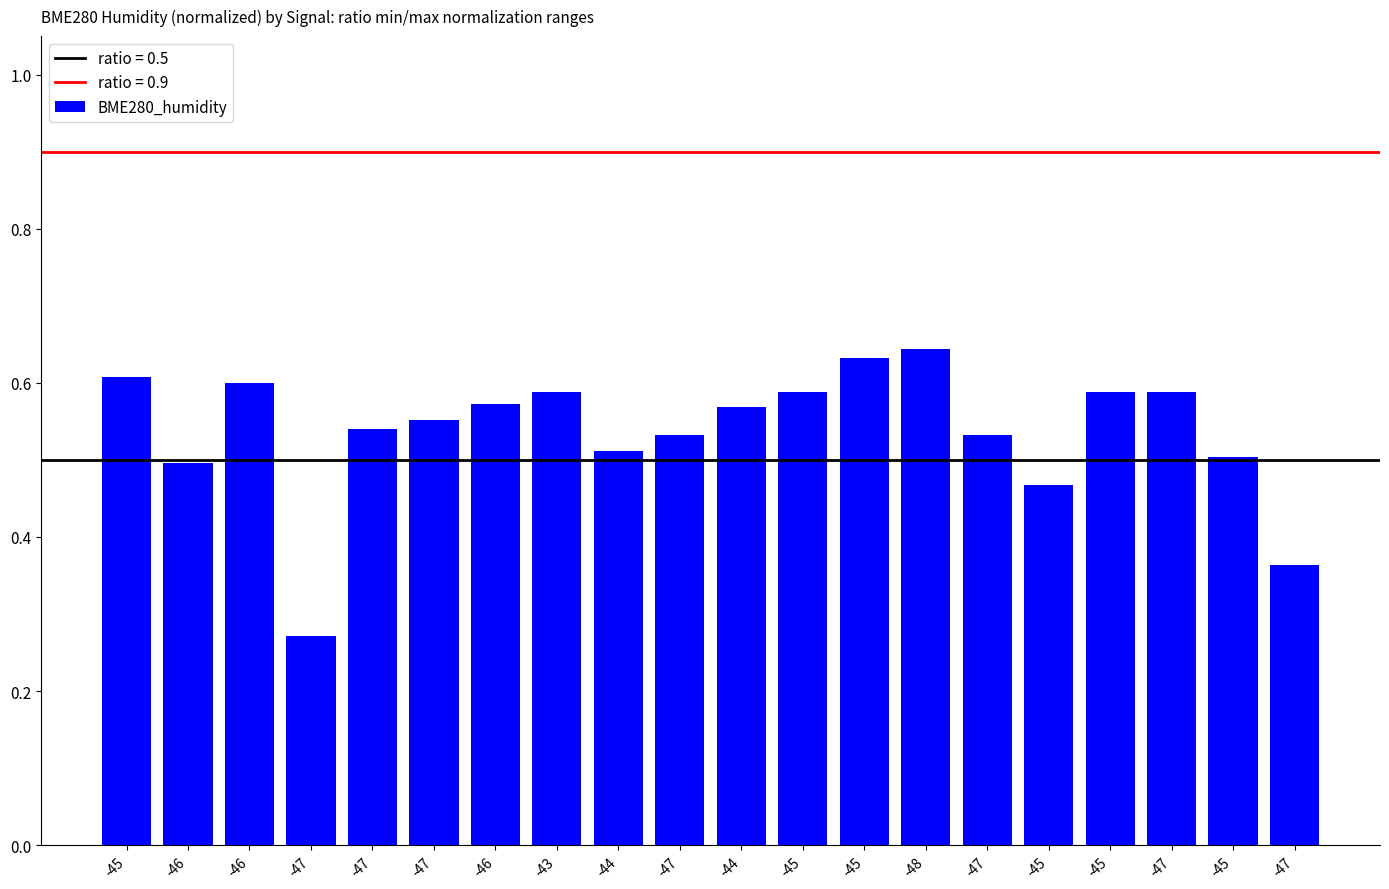

What is the value of the 19th bar from the left?

0.6